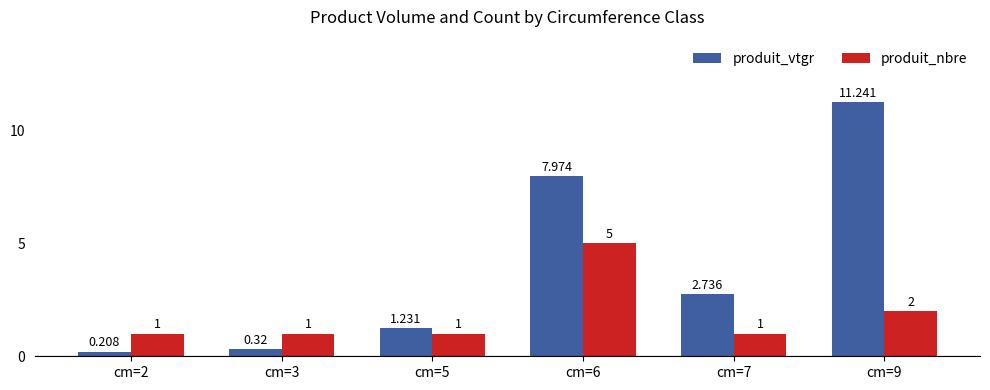

Is the value of produit_vtgr at cm=3 greater than the value of produit_nbre at cm=5?

No